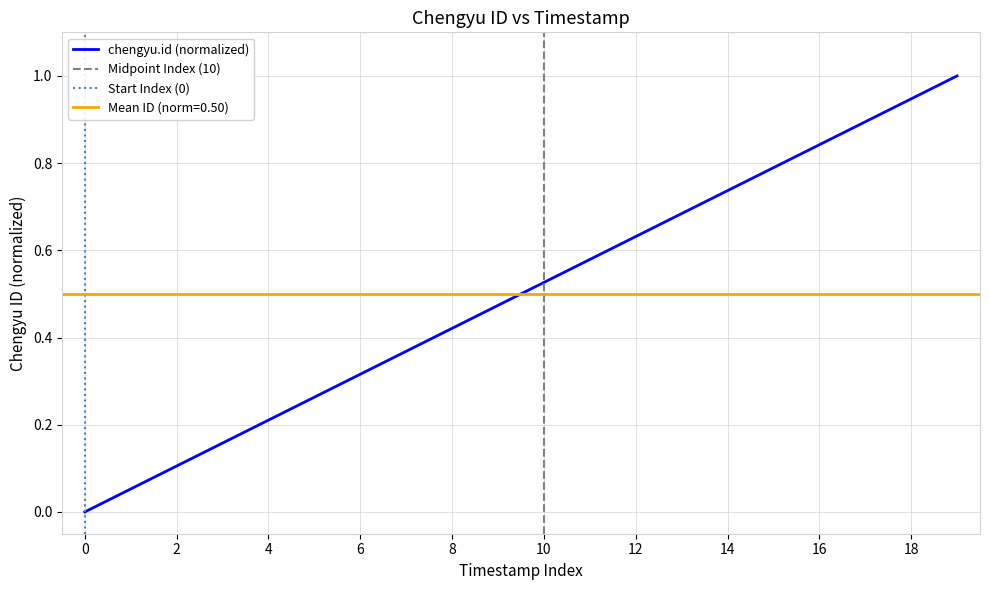

Reading left to right, extract all data points from this chart.

0.0	0.1	0.1	0.2	0.2	0.3	0.3	0.4	0.4	0.5	0.5	0.6	0.6	0.7	0.7	0.8	0.8	0.9	0.9	1.0